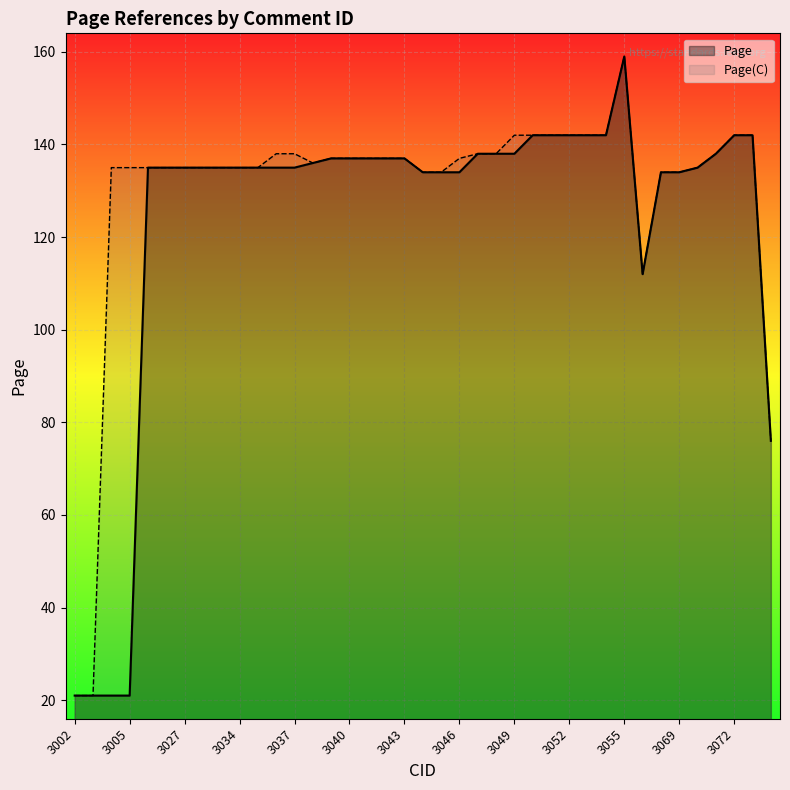

At which category is the sum across all series the highest?

3055